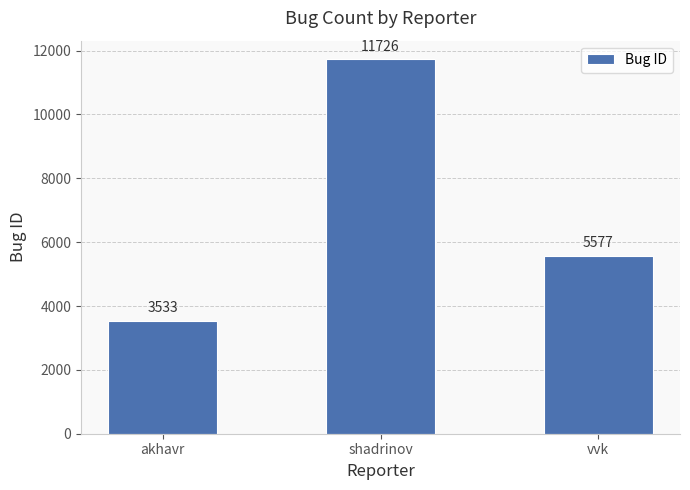

What is the difference between the values at shadrinov and akhavr?

8193